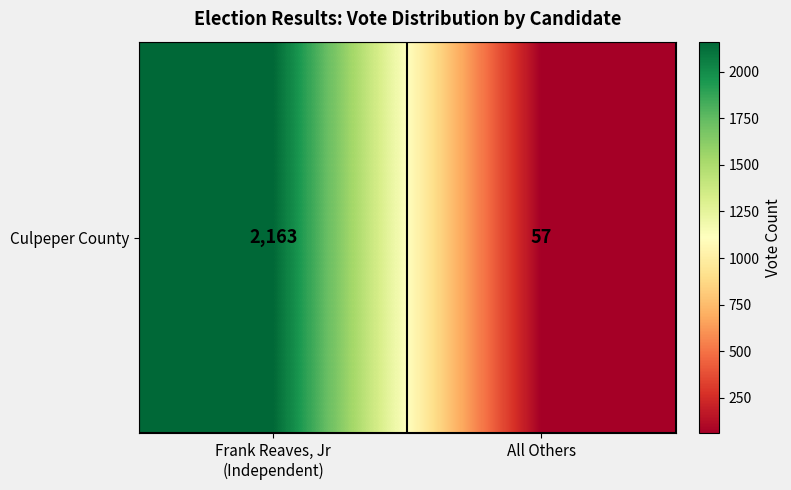

What is the sum of the values at All Others and Frank Reaves, Jr
(Independent)?

2220